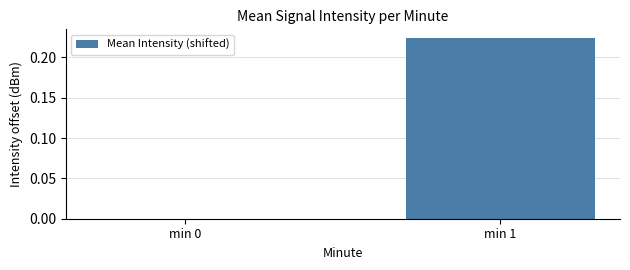

What is the change in value from min 0 to min 1?

+0.2